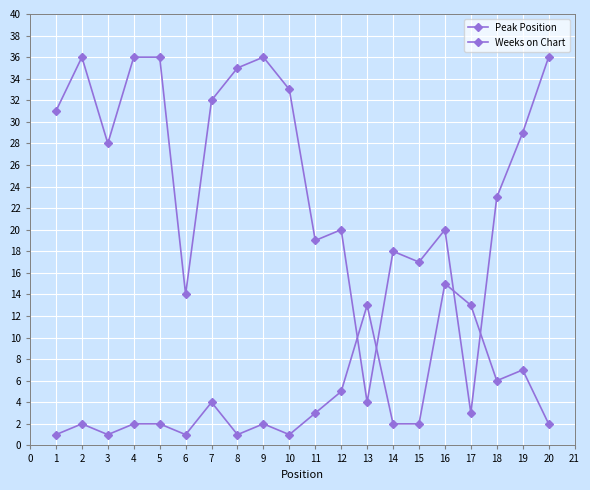

How many lines are shown in the chart?

2